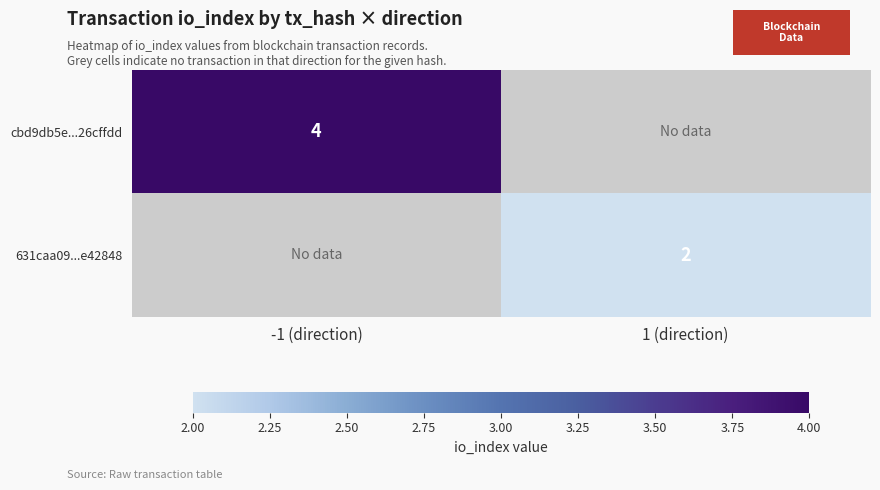

Is it true that cbd9db5e...26cffdd equals 1 at -1 (direction)?

False